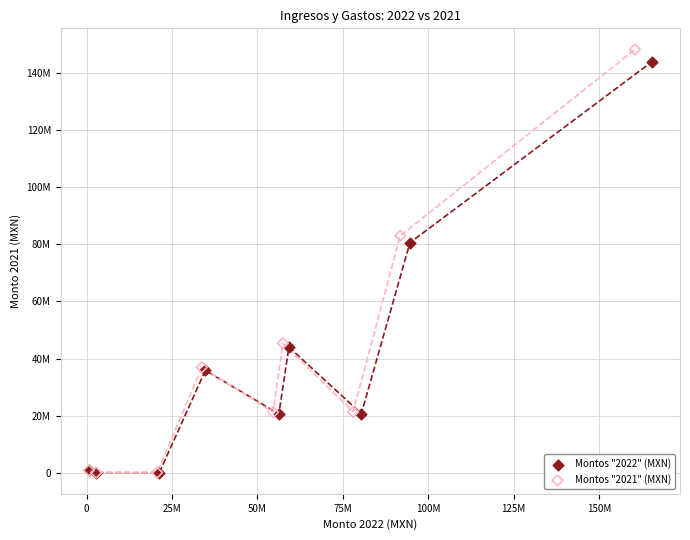

Which series has the largest Y range (max minus min)?

Montos "2021" (MXN)